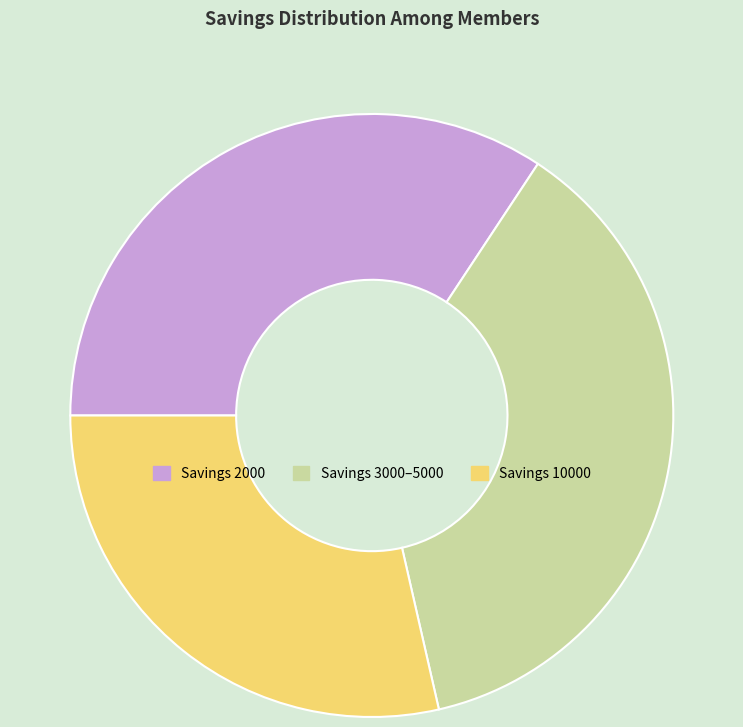

How many slices are in this pie chart?

3